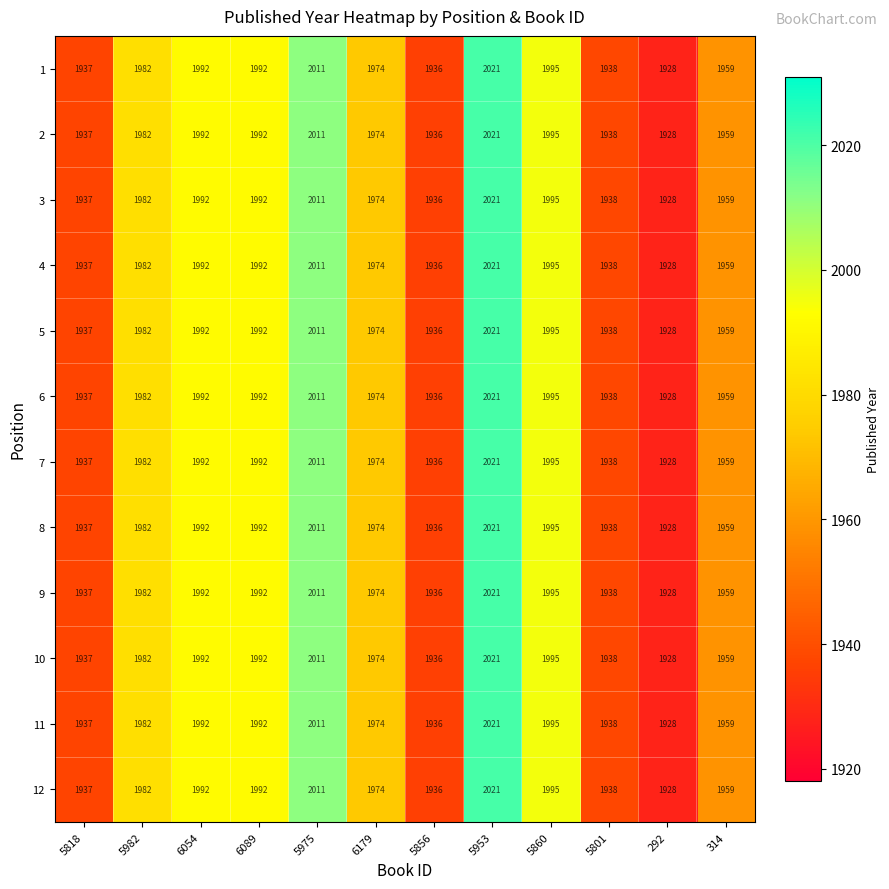

At which category is the sum across all series the highest?

5953